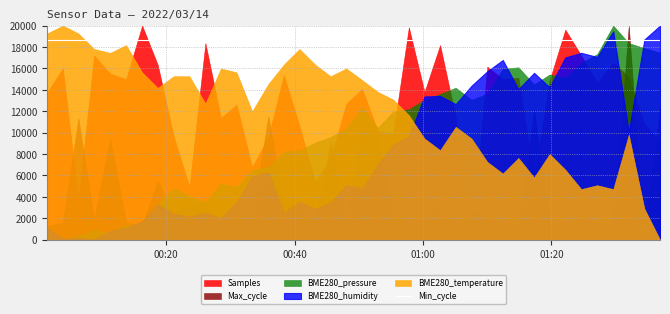

At which category is the sum across all series the highest?

6